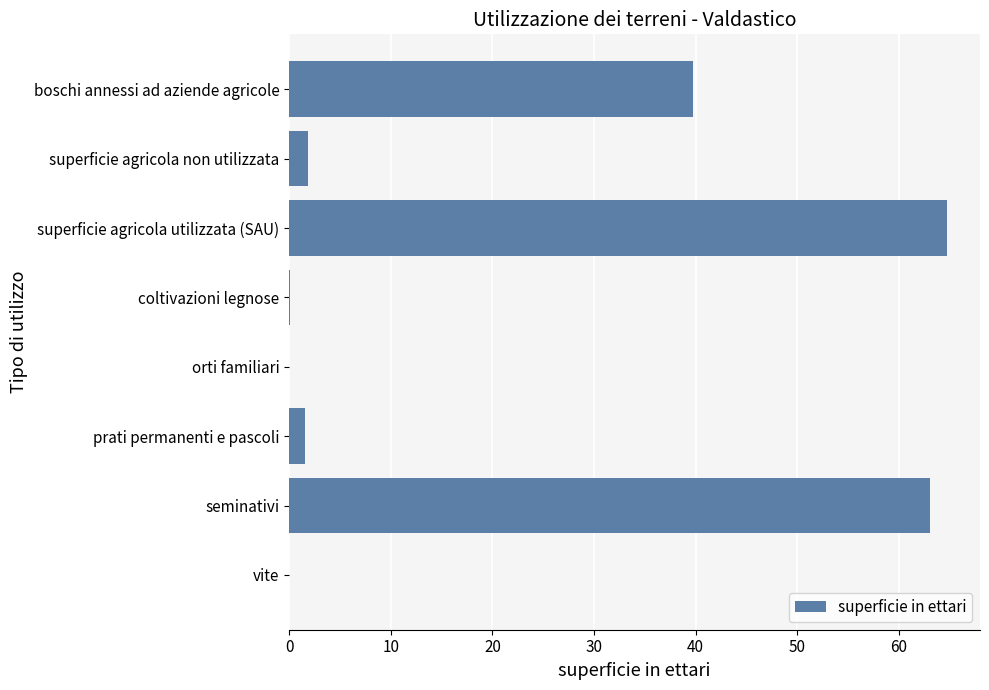

Where is the data nearest to the value 32?

boschi annessi ad aziende agricole